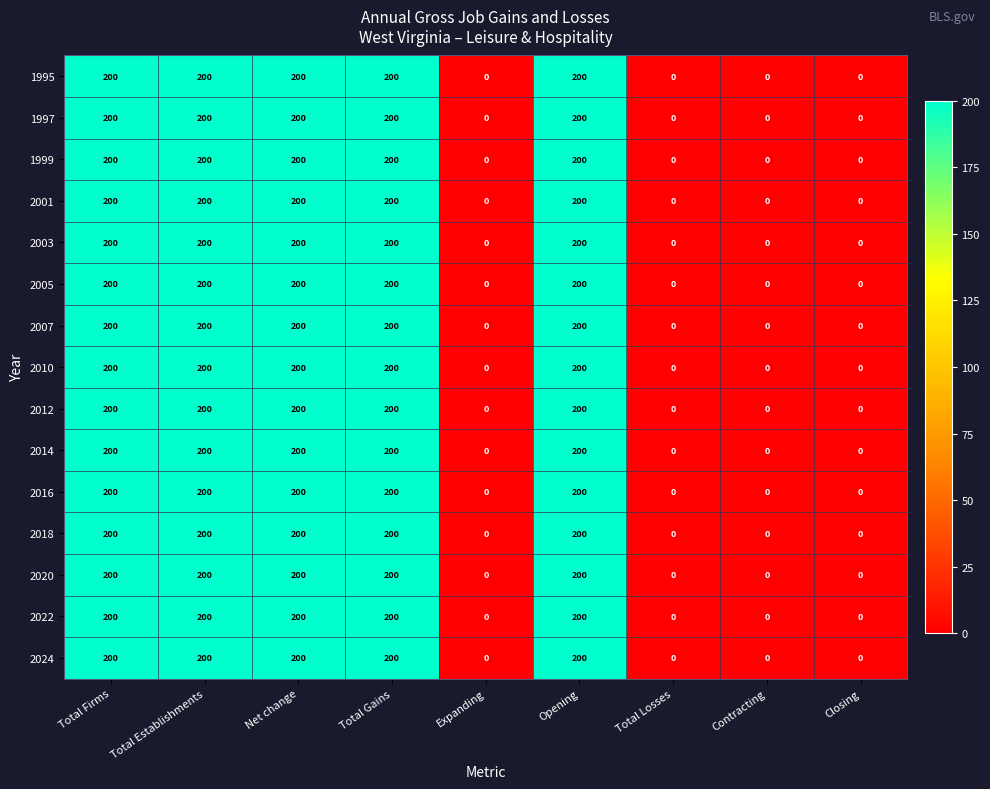

The 1997 series shows 0 at Total Losses. True or false?

True